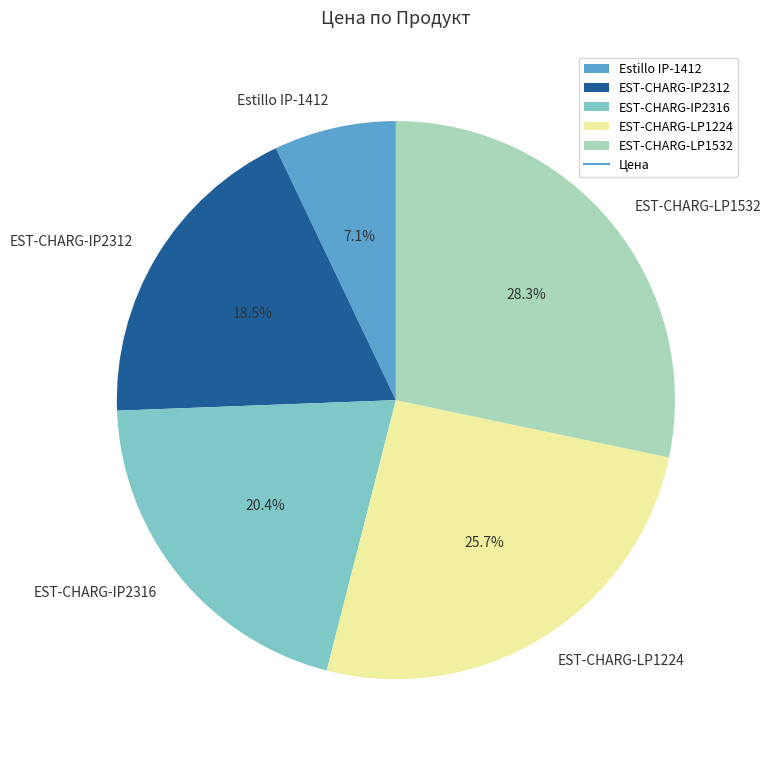

Combined, what portion of the pie is EST-CHARG-LP1532 and Estillo IP-1412?

35.4%